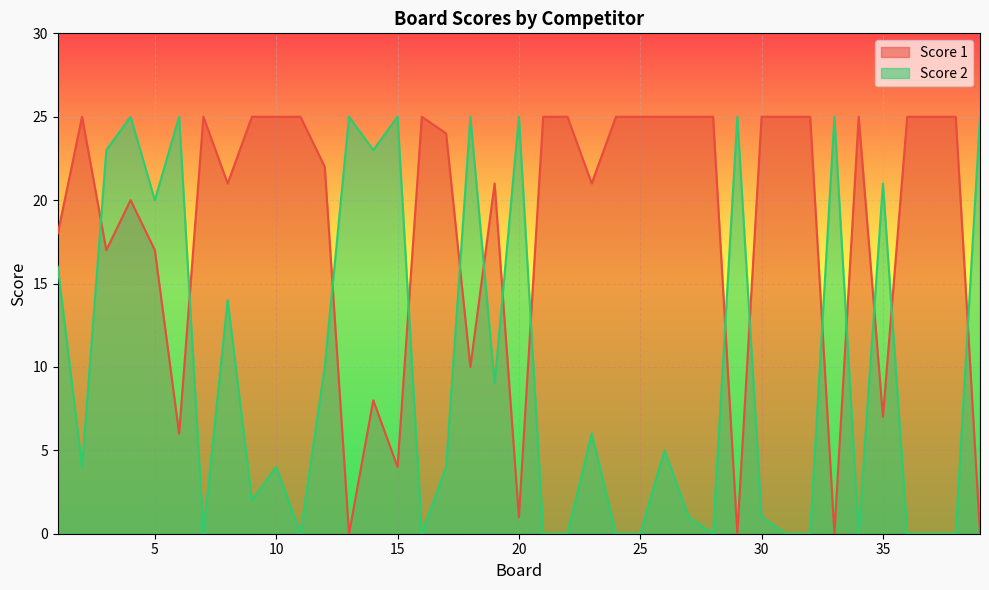

At which category is the sum across all series the highest?

4